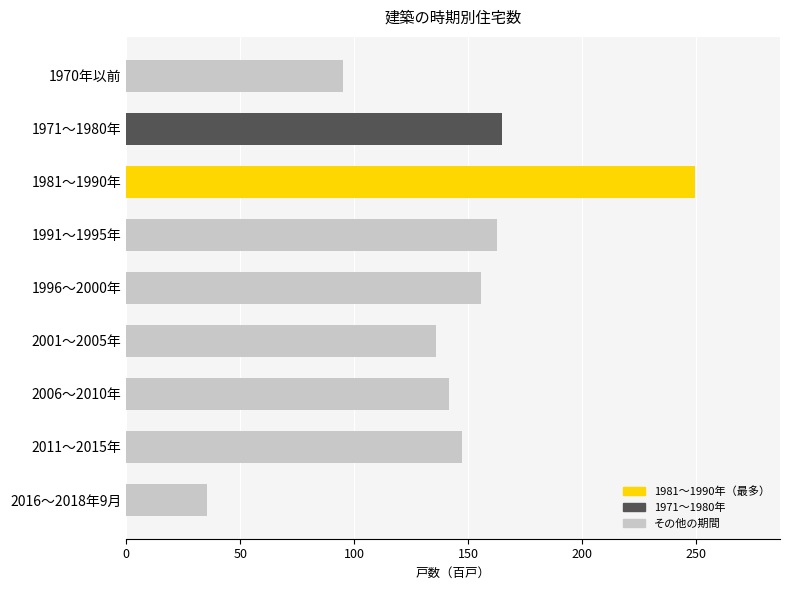

Read the value at 8.

35.6